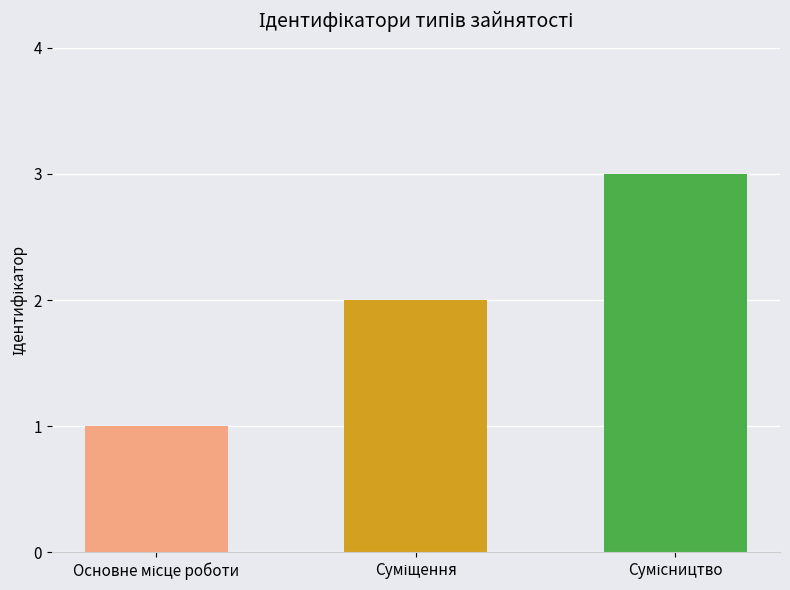

What is the greatest value displayed?

3